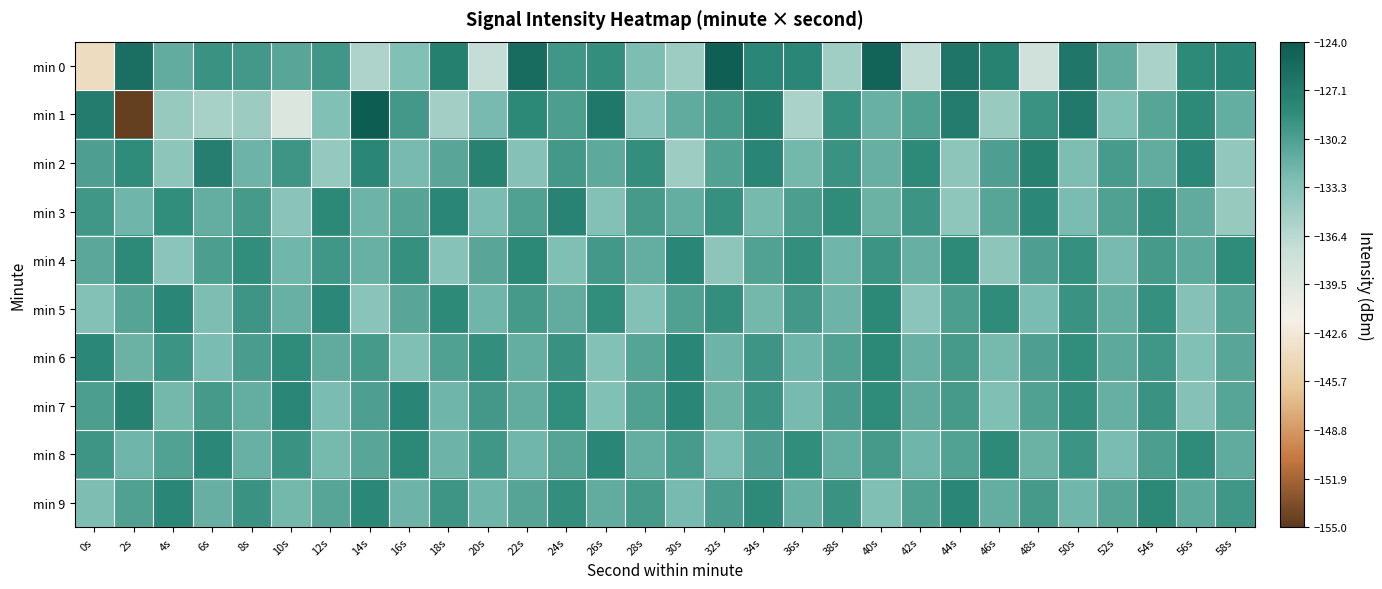

What is the minimum value shown in the chart?

-154.5